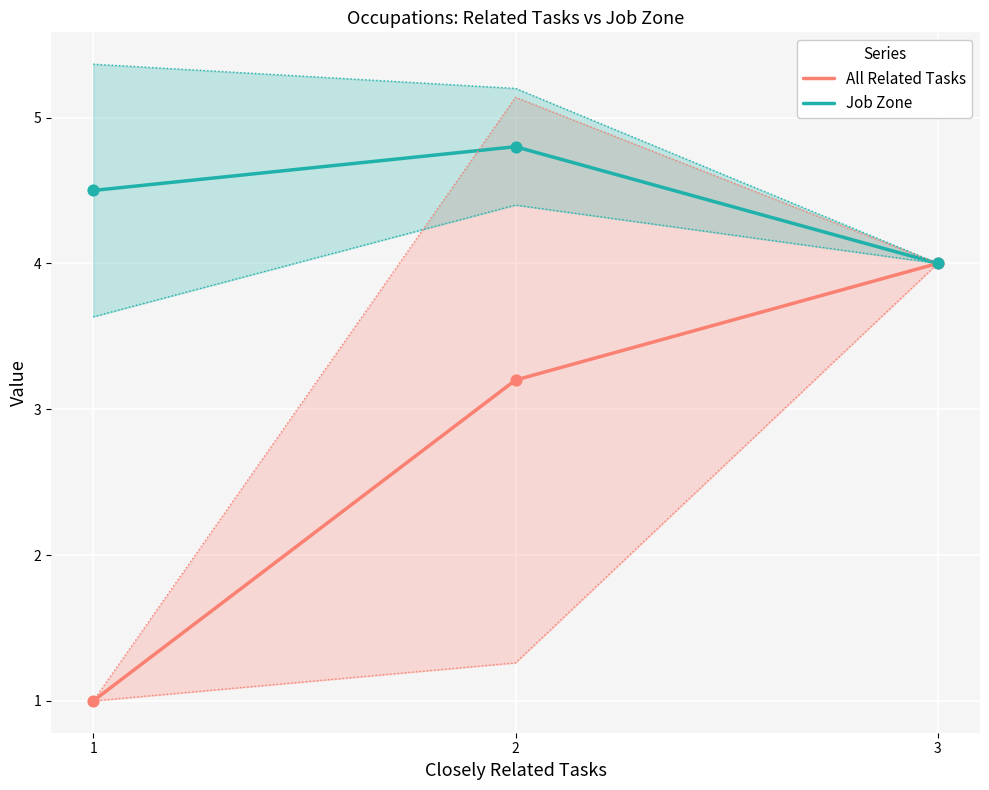

Which series contains the highest Y value?

Job Zone